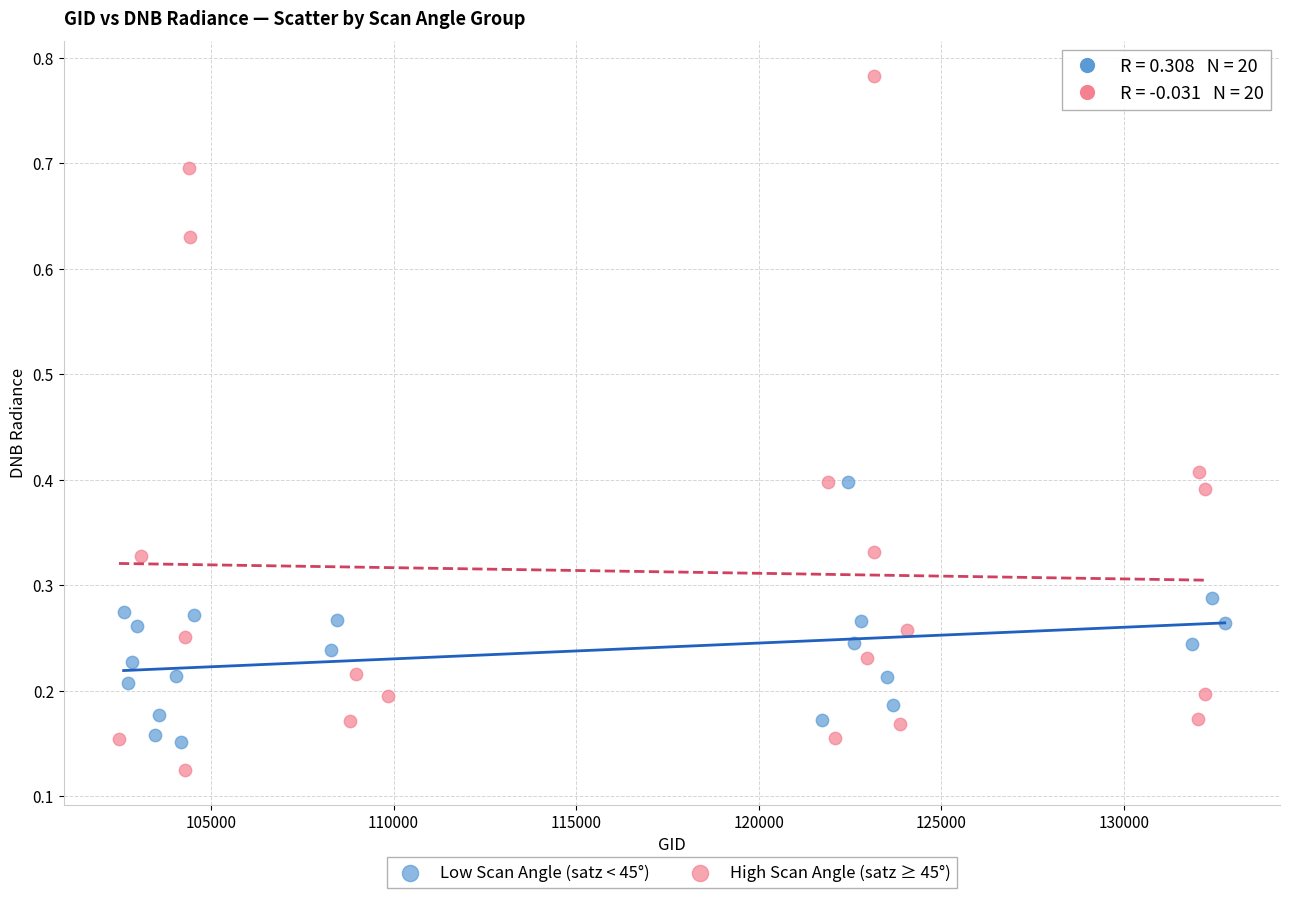

Which series reaches the minimum Y coordinate?

High Scan Angle (satz ≥ 45°)